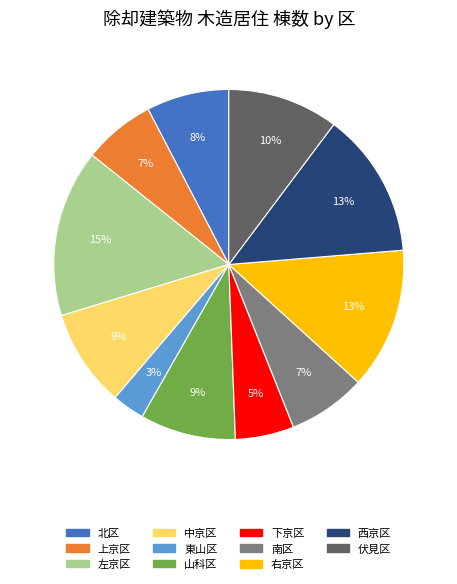

Which slice is the smallest?

東山区